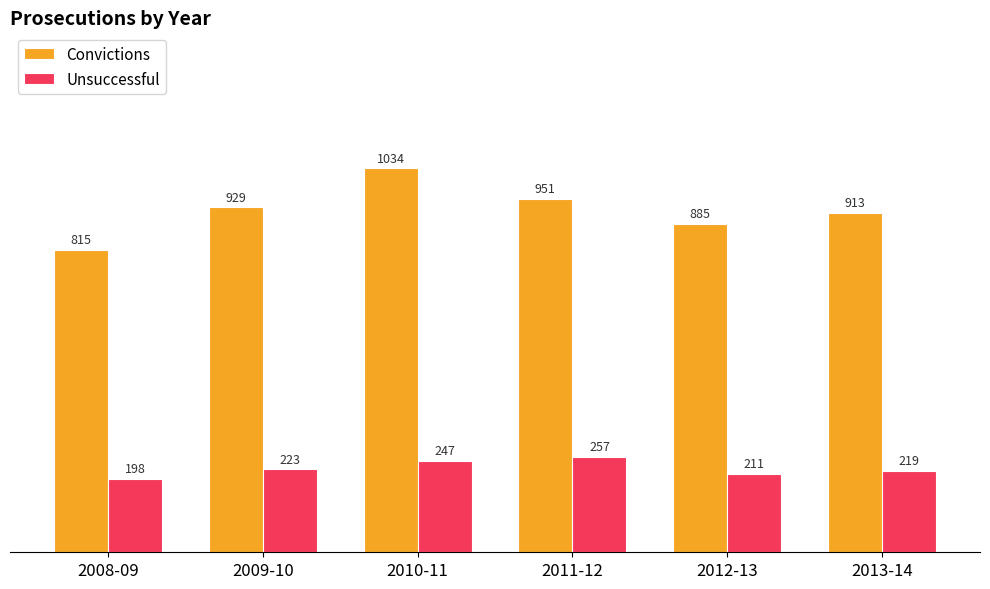

What position from the right is 2008-09?

6